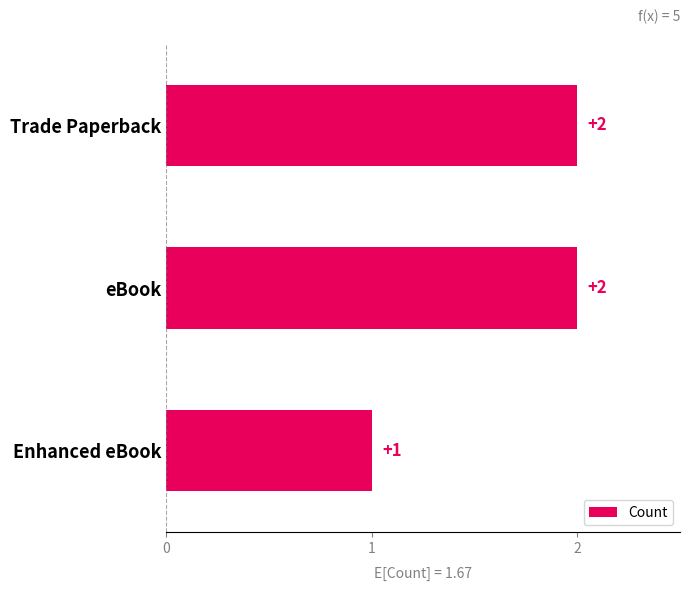

What is the sum of the values at Enhanced eBook and Trade Paperback?

3